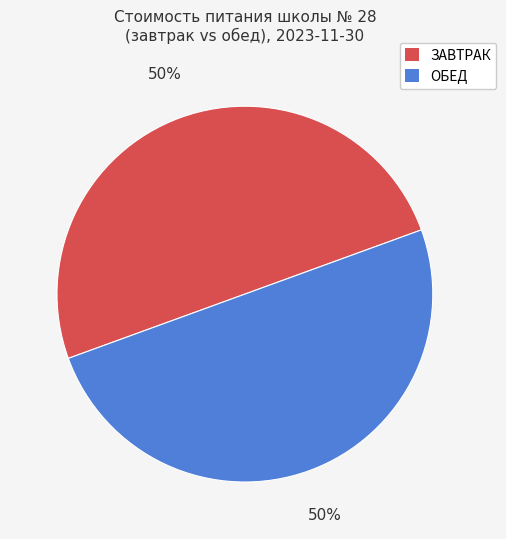

To the nearest percent, what is the average slice percentage?

50%